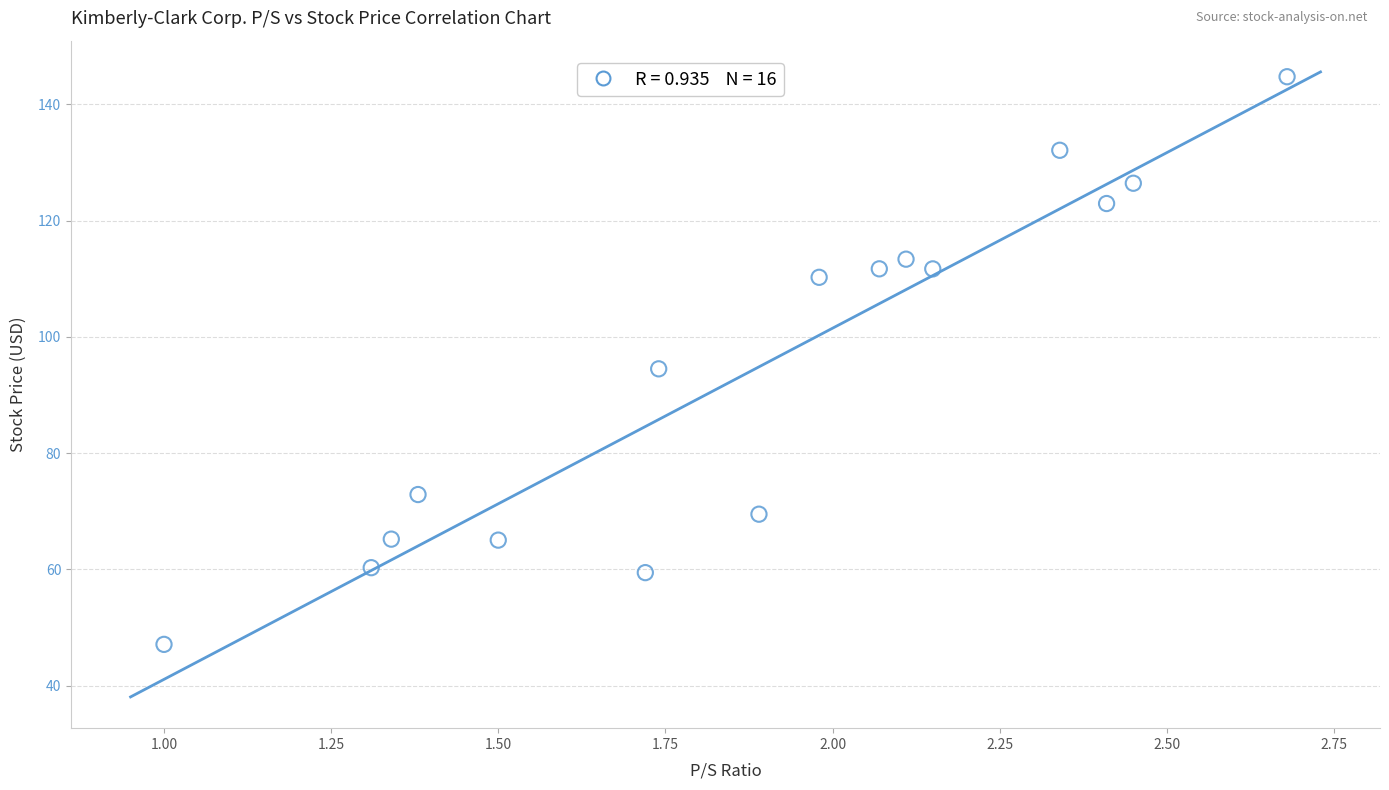

What is the range of Y values (max minus min)?

97.6